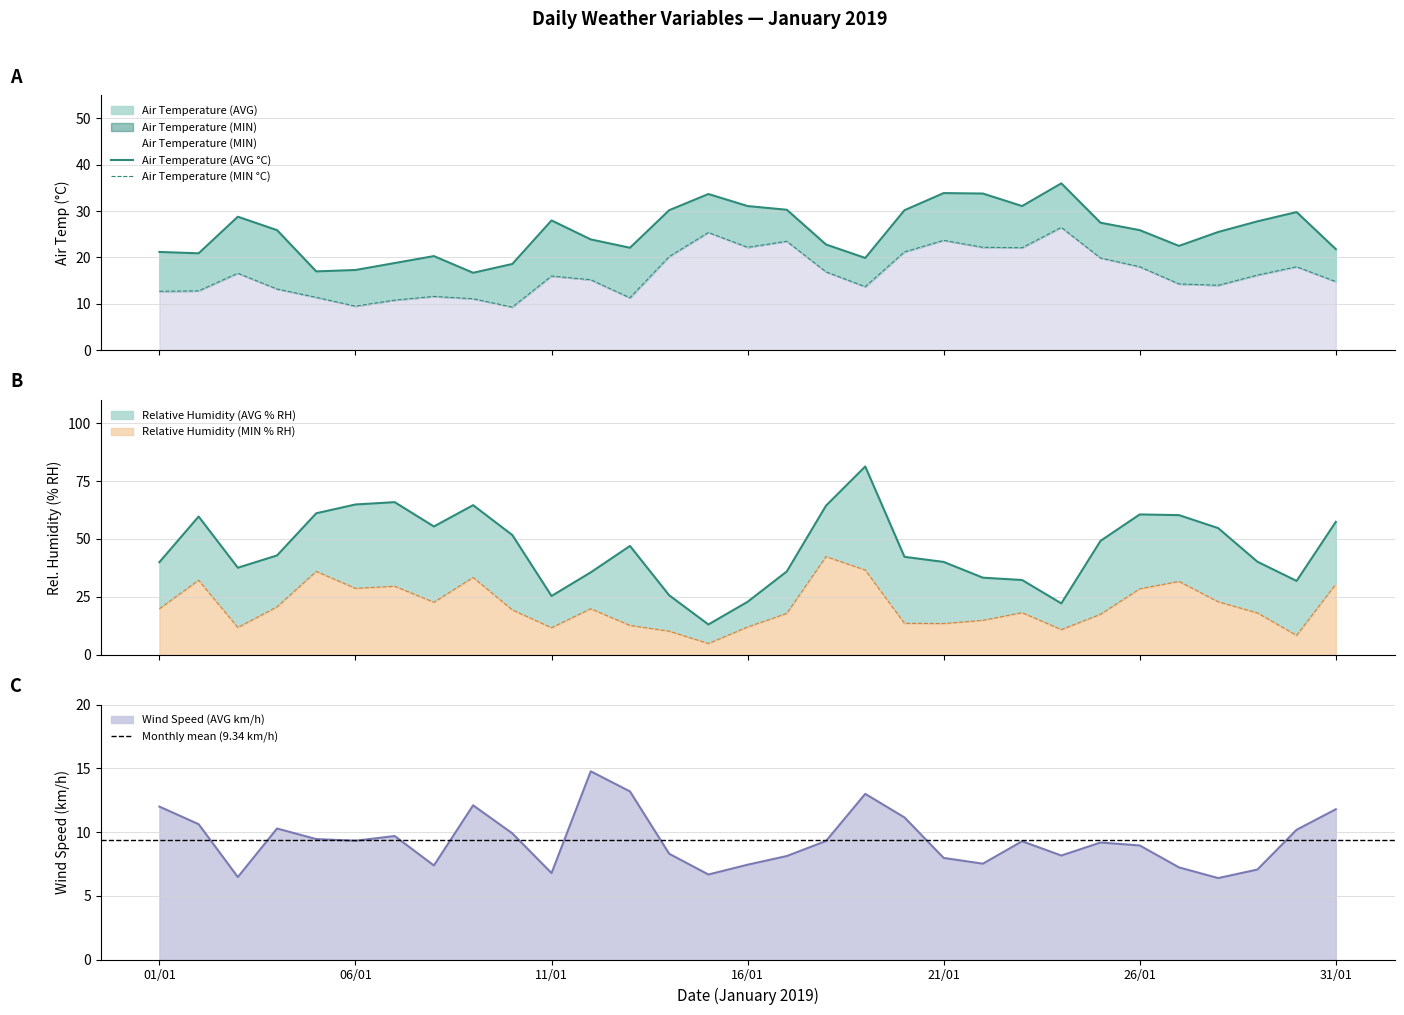

Which series changed the most between 03/01 and 27/01?

Relative Humidity (AVG)